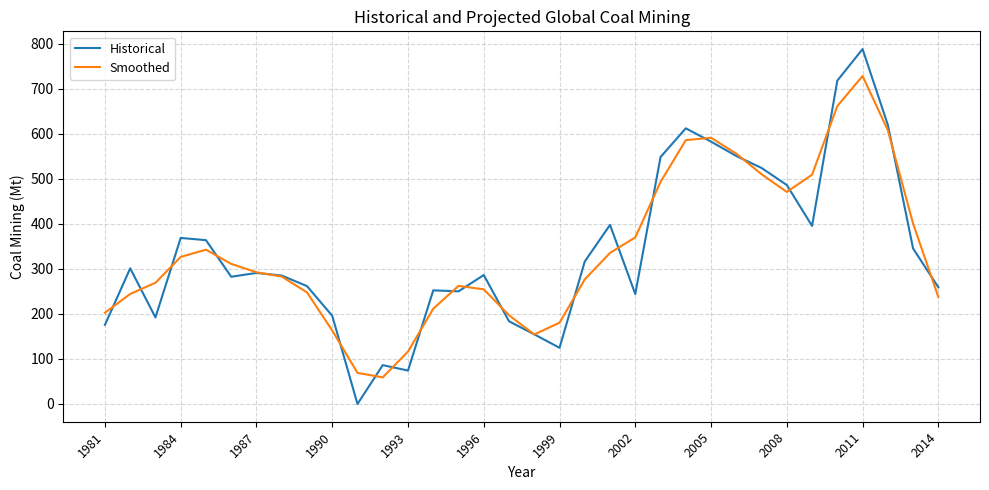

List the series in order of their peak value, highest first.

Historical, Smoothed